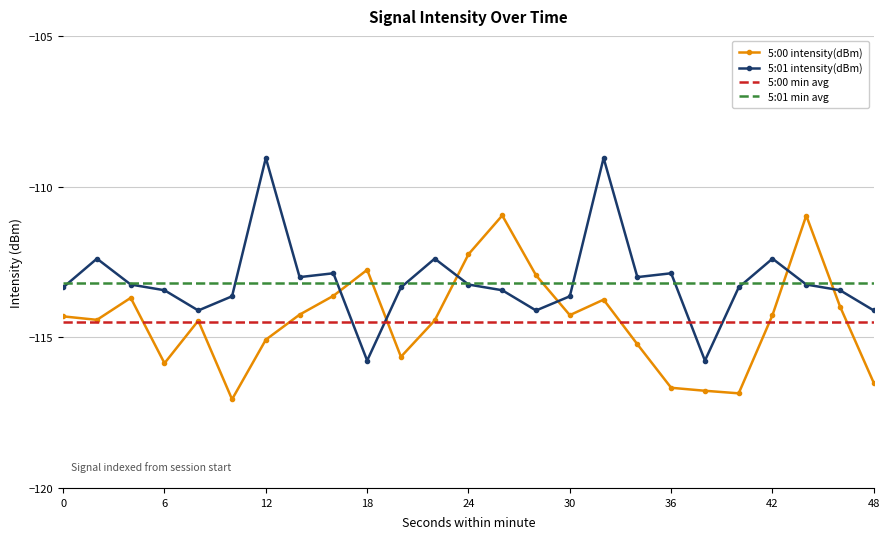

After their last crossing, which series has the higher values: 5:01 min avg or 5:00 intensity(dBm)?

5:01 min avg